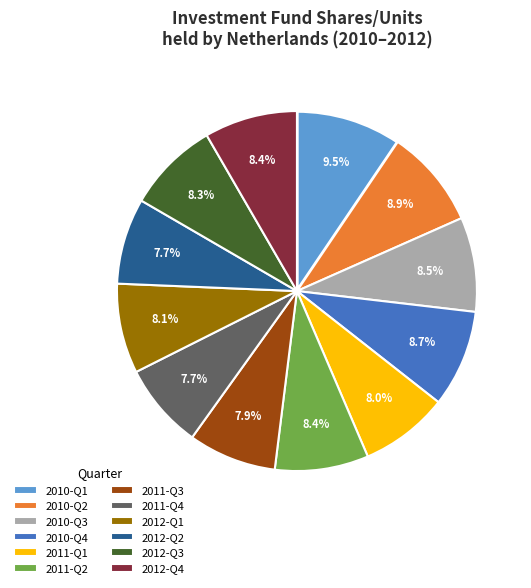

Between 2012-Q3 and 2012-Q2, which is larger?

2012-Q3